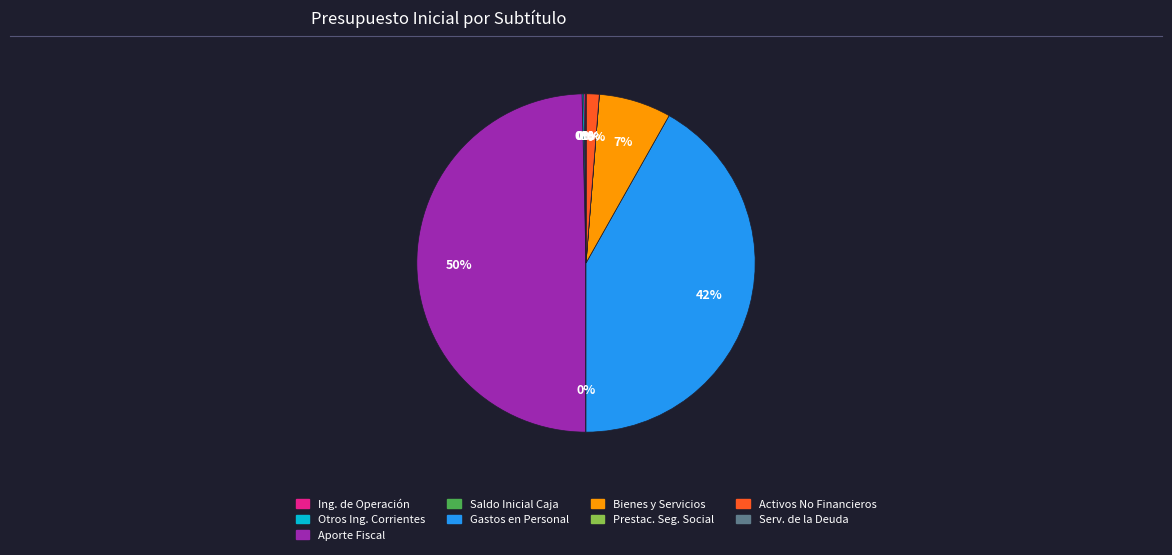

To the nearest percent, what is the average slice percentage?

11%